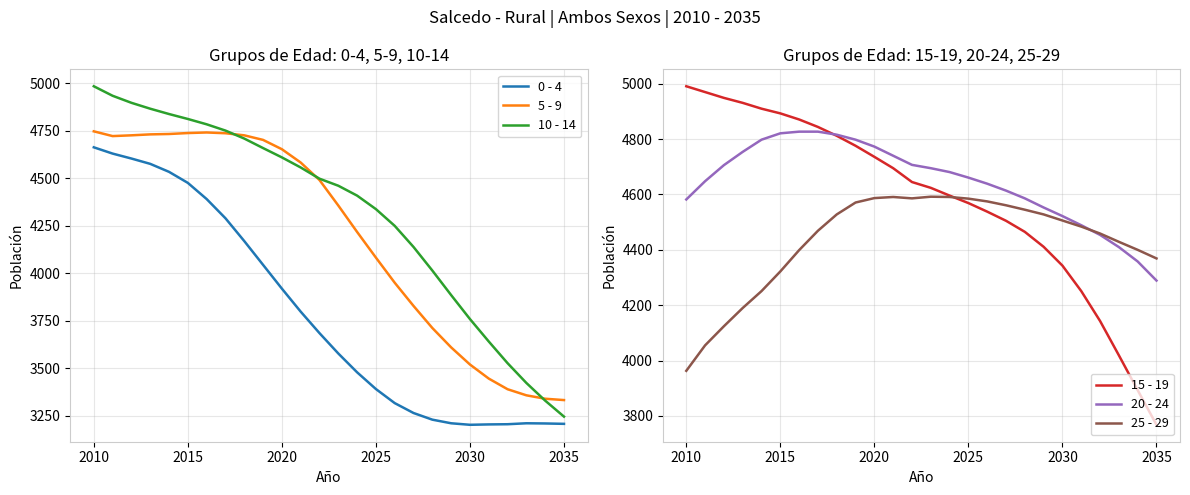

What is the sum of the 20 - 24 values at 2035 and 2030?

8811